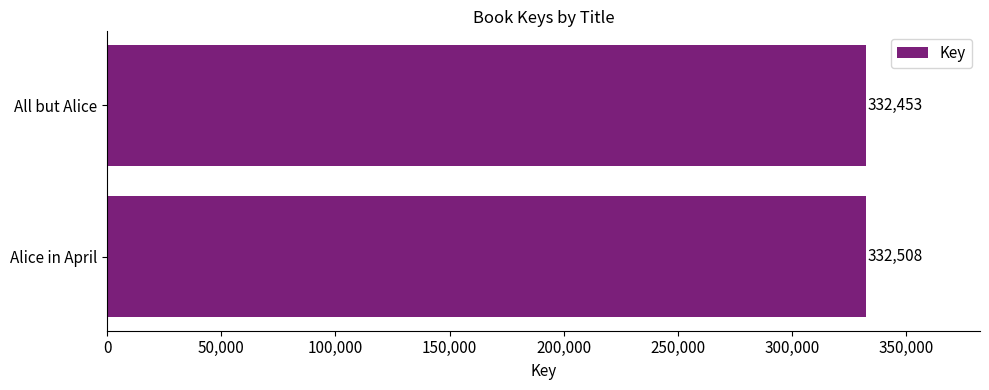

What is the smallest value displayed?

332453